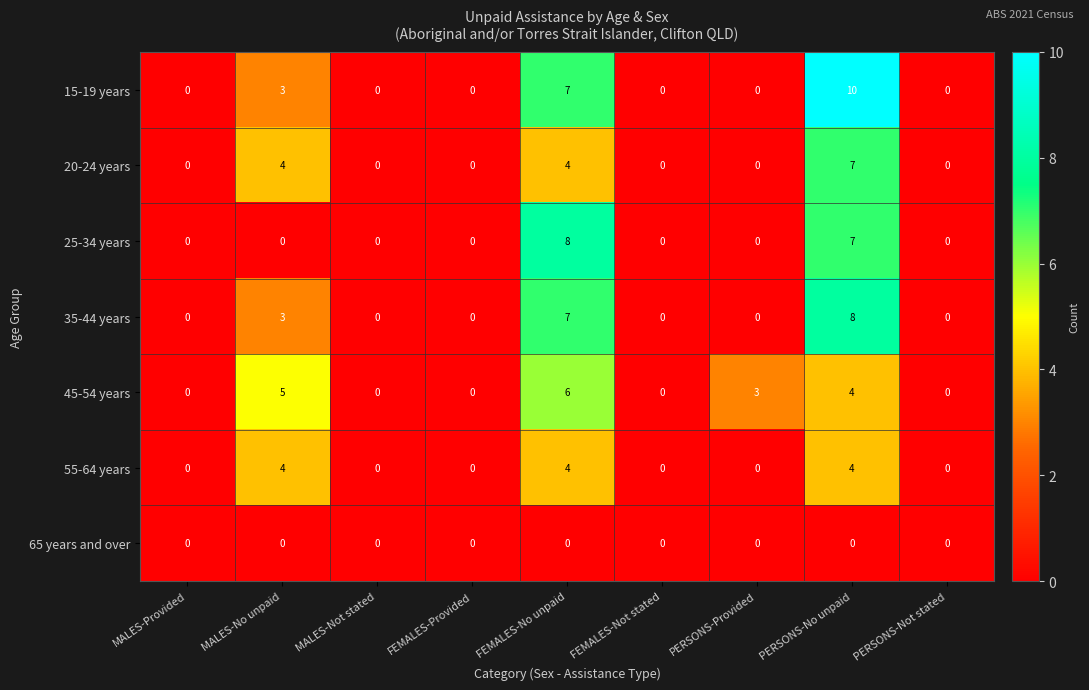

What is the greatest value displayed?

10